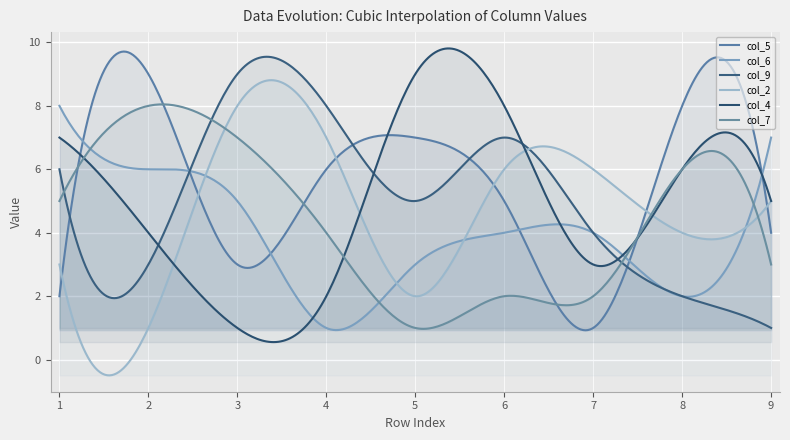

What is the value of the col_9 point at the 7th from the left?

4